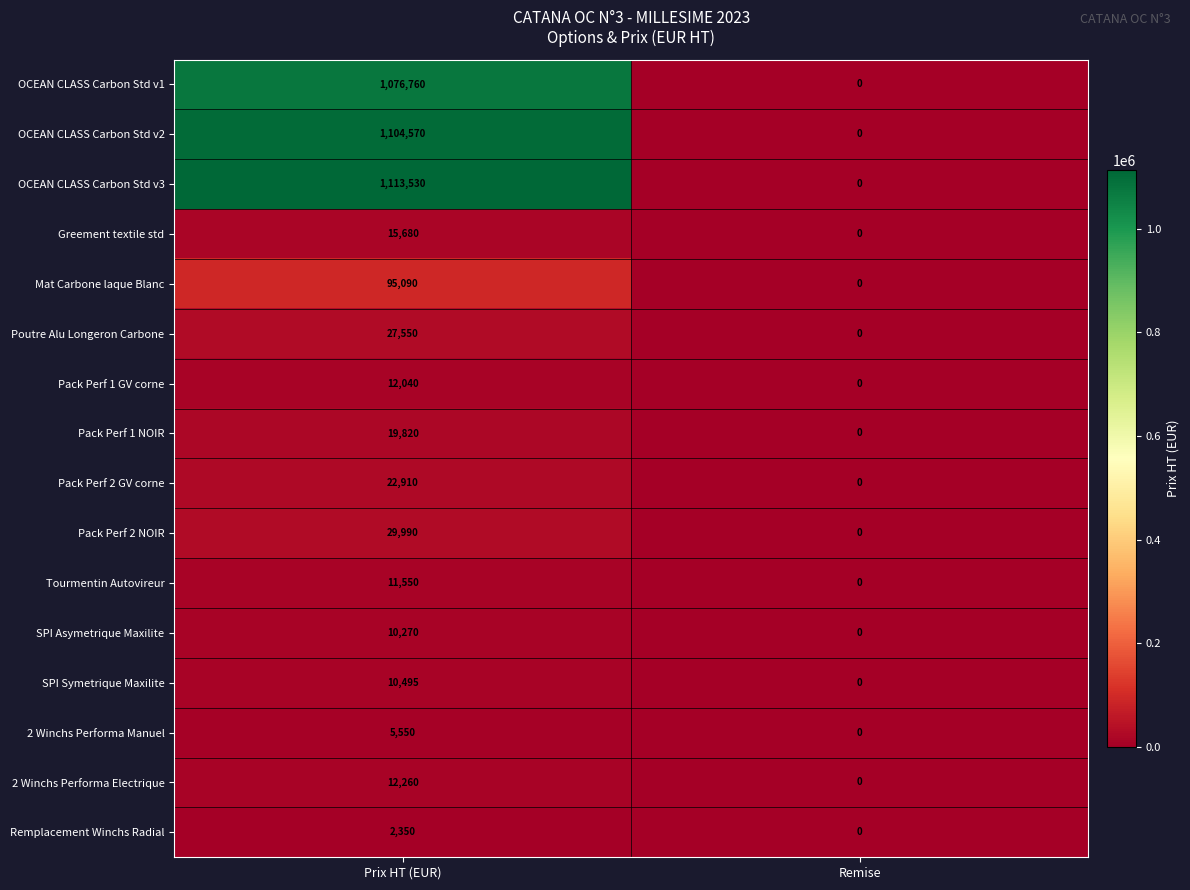

The Poutre Alu Longeron Carbone series shows 15594 at Remise. True or false?

False